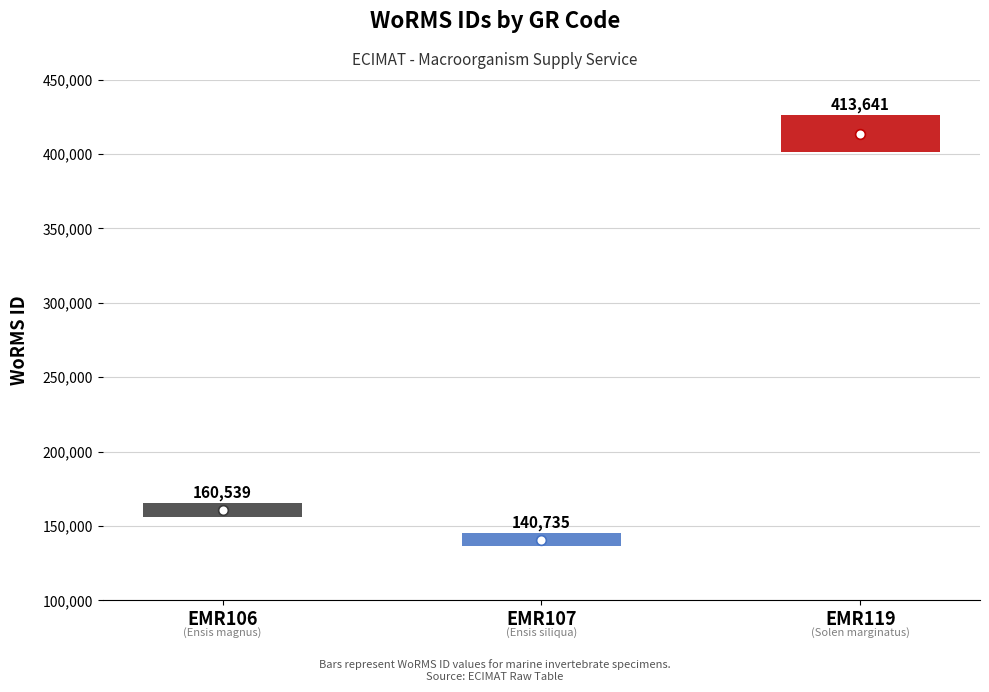

What is the value of the 2nd bar from the left?

140735